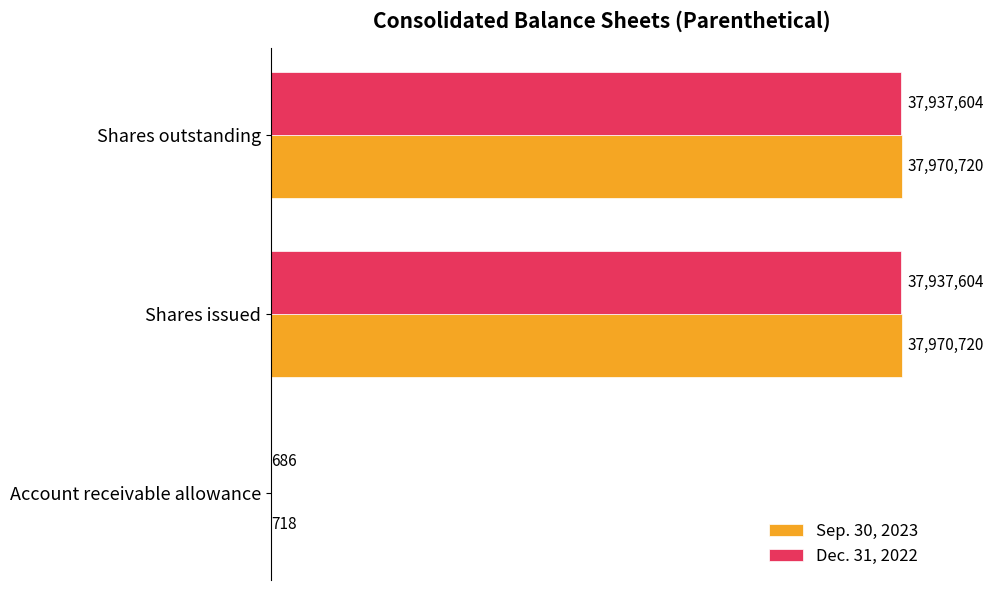

Are the bars grouped side by side (vs. stacked)?

Yes